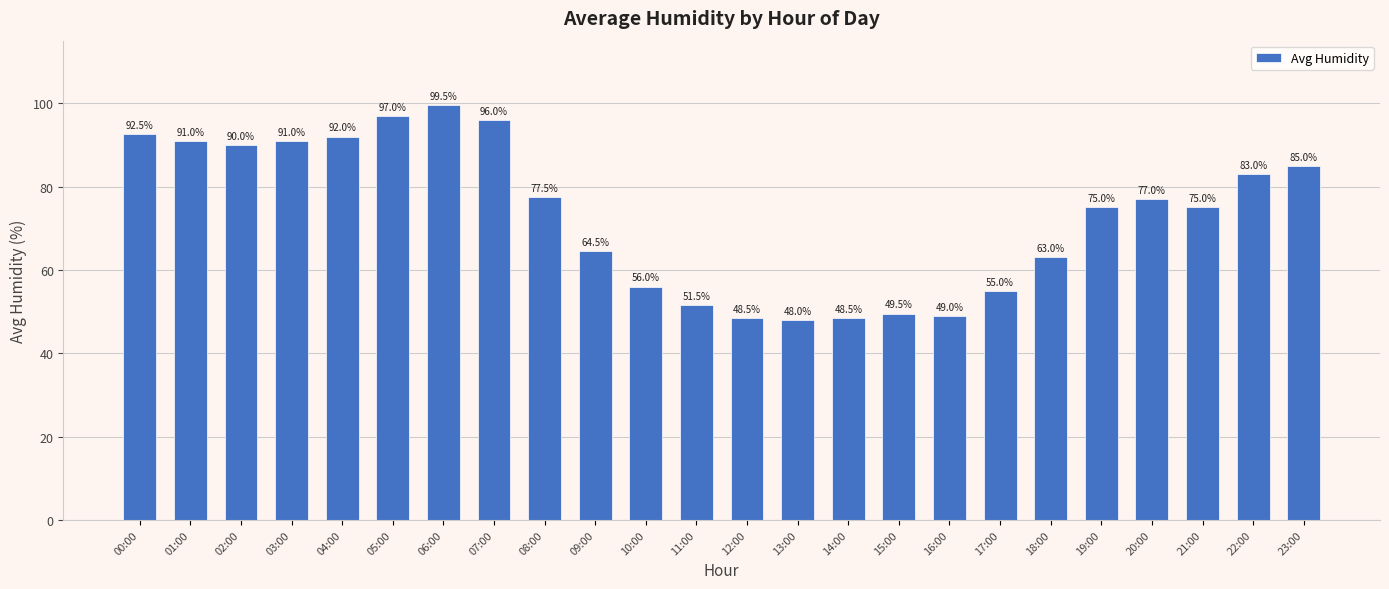

Which category has the highest value across all series?

06:00